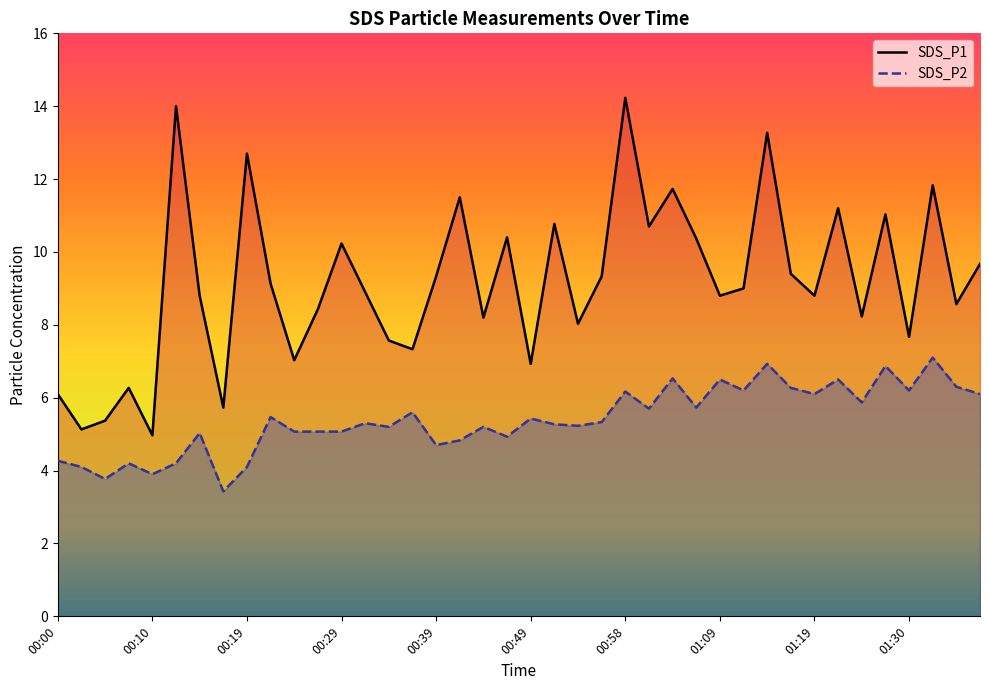

What is the label of the 7th point from the left?

00:14